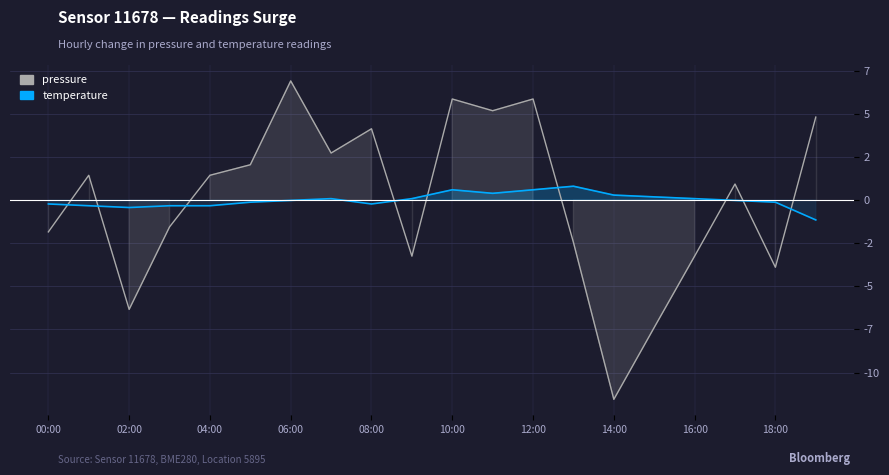

After their last crossing, which series has the higher values: temperature or pressure?

pressure